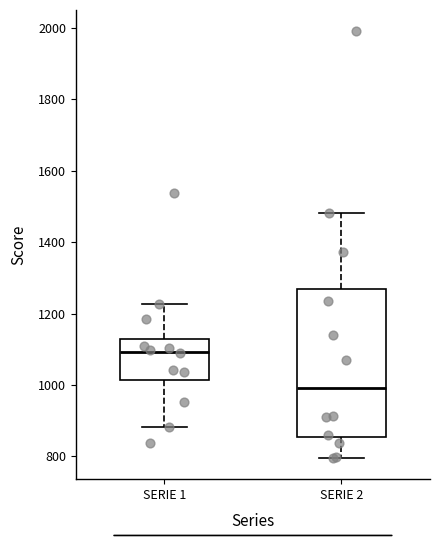

Comparing the boxes themselves (not the whiskers), which one is the tallest?

SERIE 2